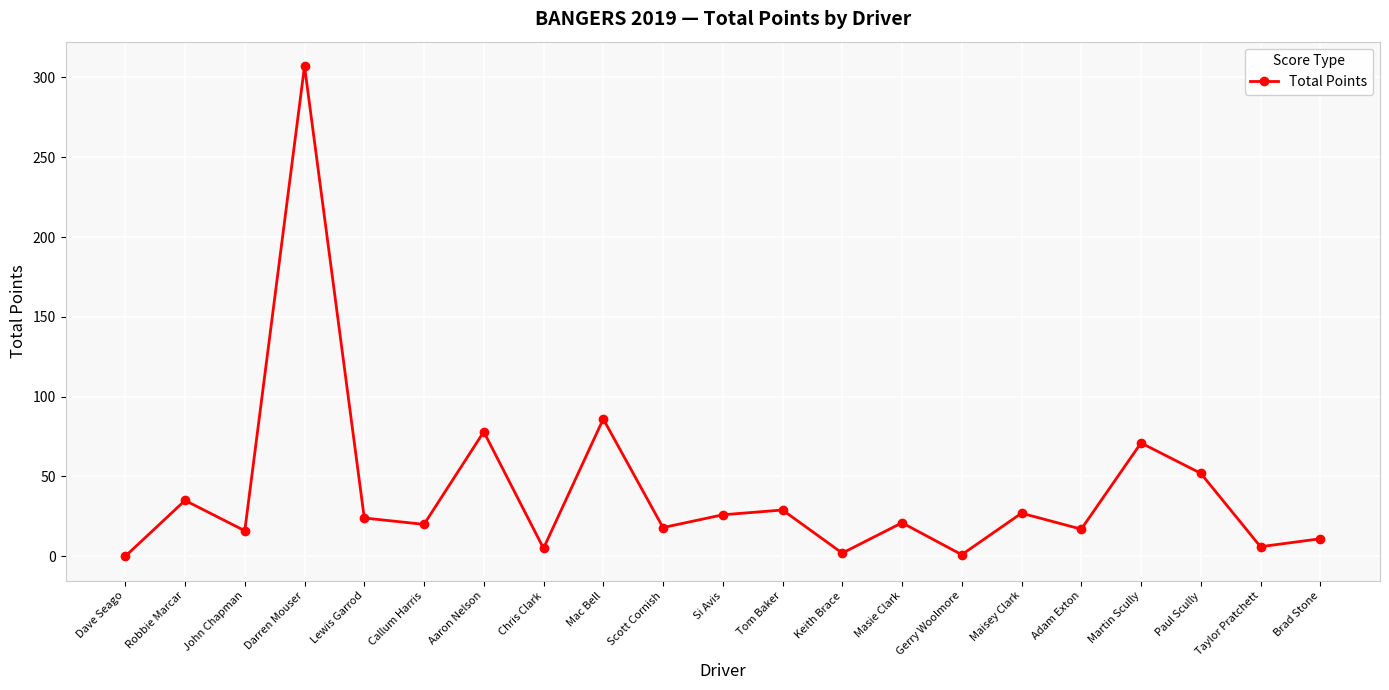

What is the label of the 16th point from the left?

Maisey Clark